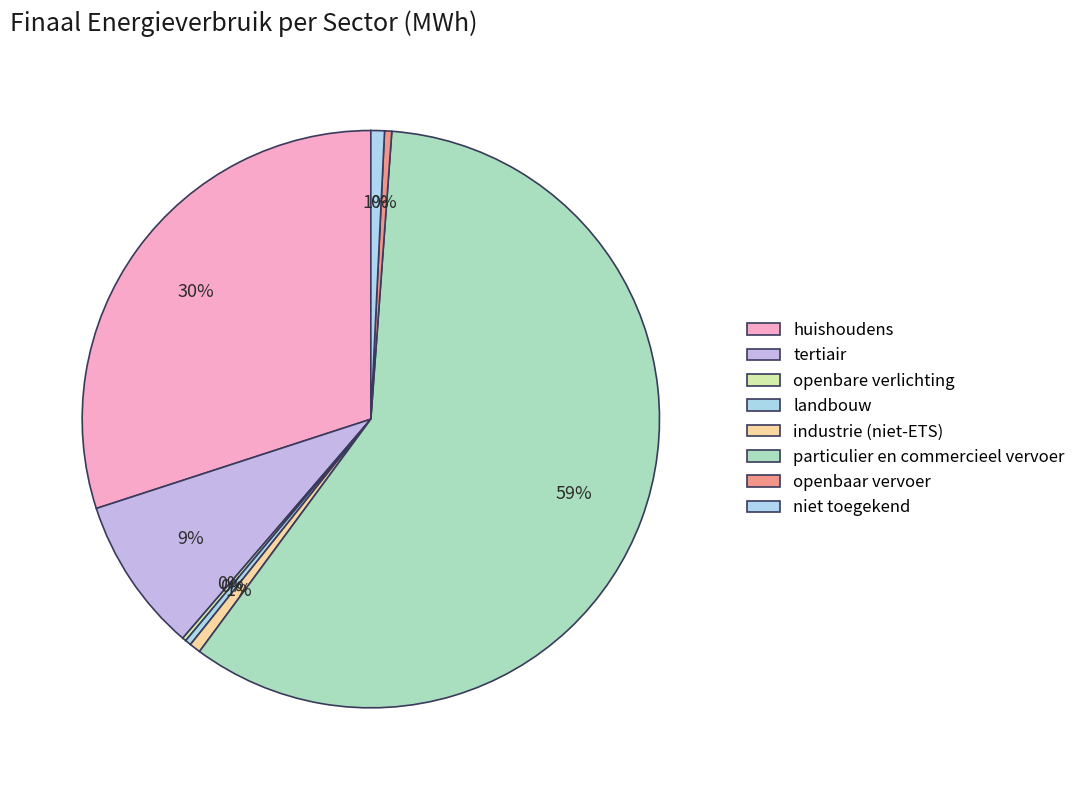

Is it true that niet toegekend is 1% of the pie?

True